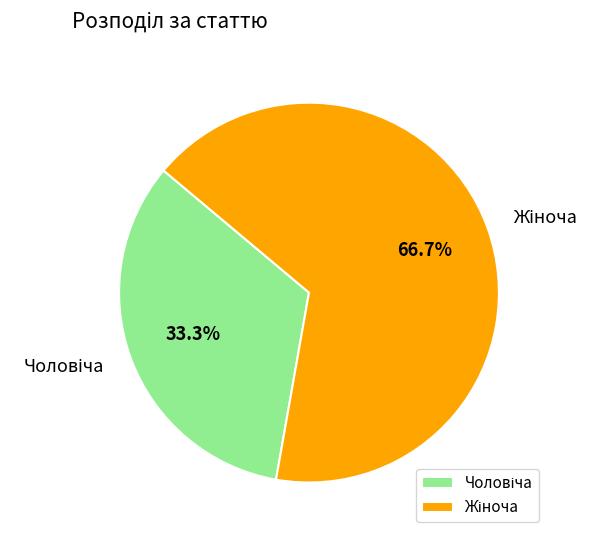

Does any single category account for the majority?

Yes